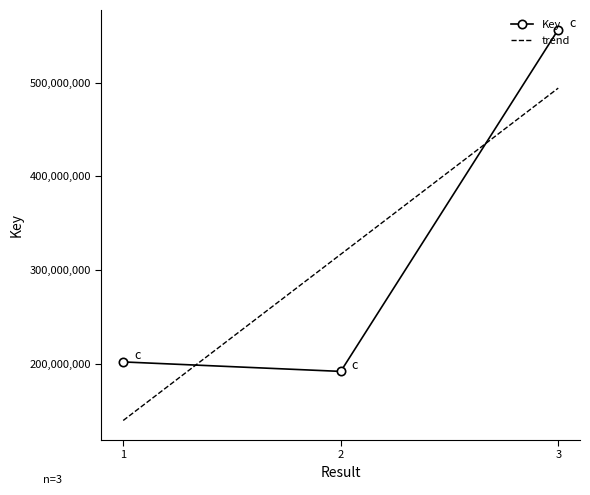

Where is the data nearest to the value 374251220?

1